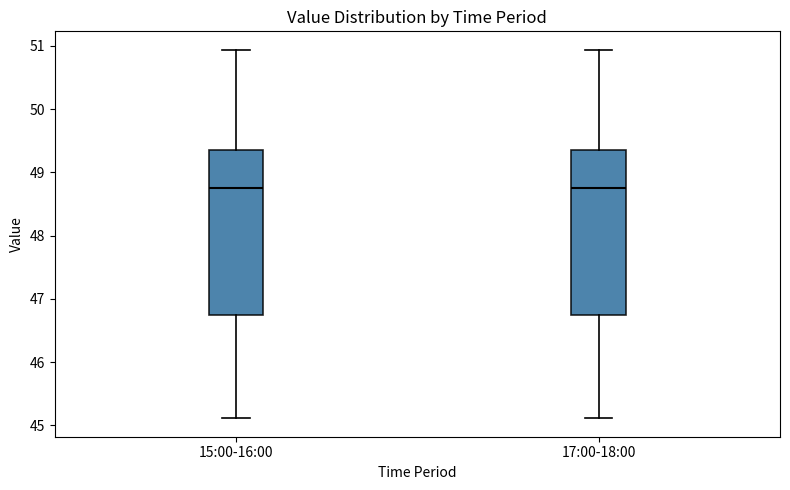

Reading left to right, read every box against the y-axis: the position of its median line, the range the box covers, and the ends of its whiskers. The values are not printed on the chart, so give them approximately, as read against the axis.

15:00-16:00: median 48.8, box 46.7 to 49.4, whiskers 45.1 to 50.9
17:00-18:00: median 48.8, box 46.7 to 49.4, whiskers 45.1 to 50.9